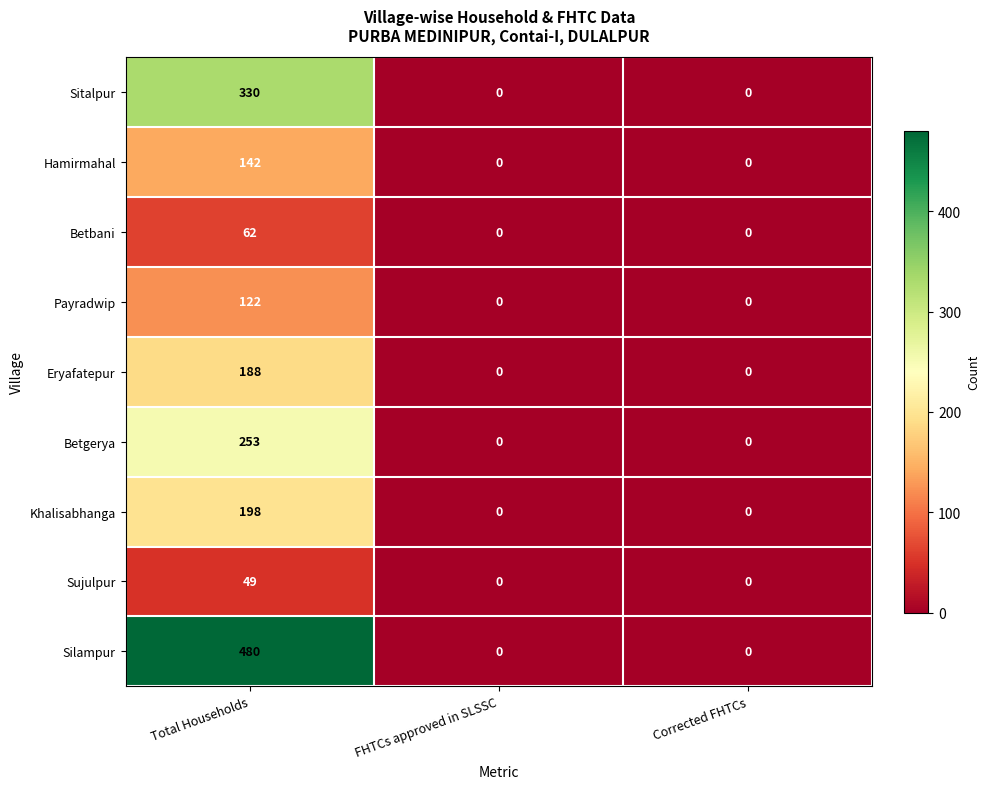

At Total Households, list the series in order from largest to smallest.

Silampur, Sitalpur, Betgerya, Khalisabhanga, Eryafatepur, Hamirmahal, Payradwip, Betbani, Sujulpur